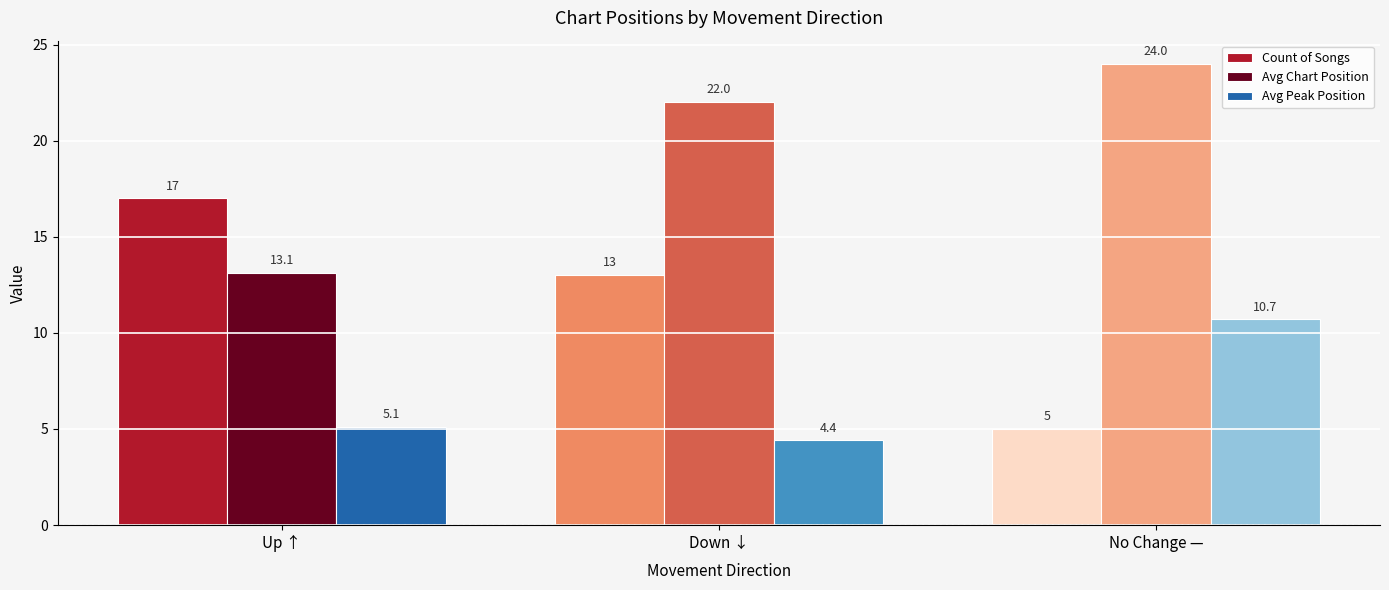

The Avg Peak Position series shows 4.4 at Down ↓. True or false?

True